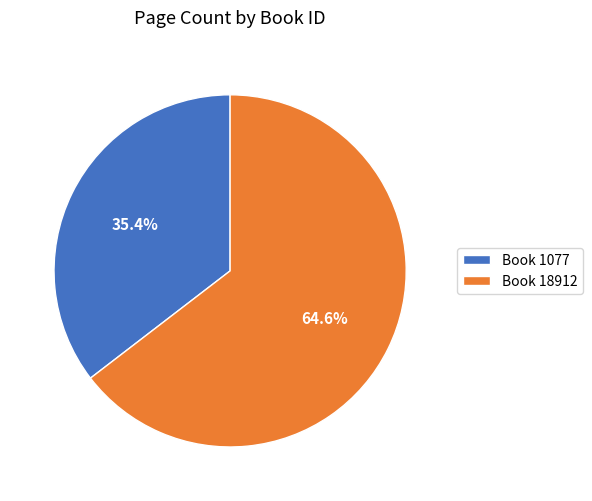

Is Book 18912 the majority of the pie?

Yes